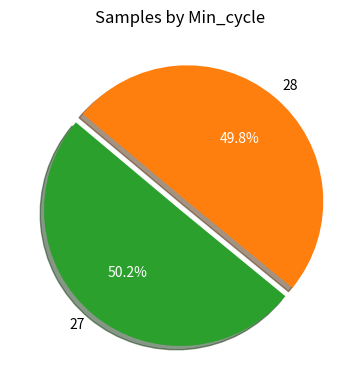

Is there a majority slice in this chart?

Yes